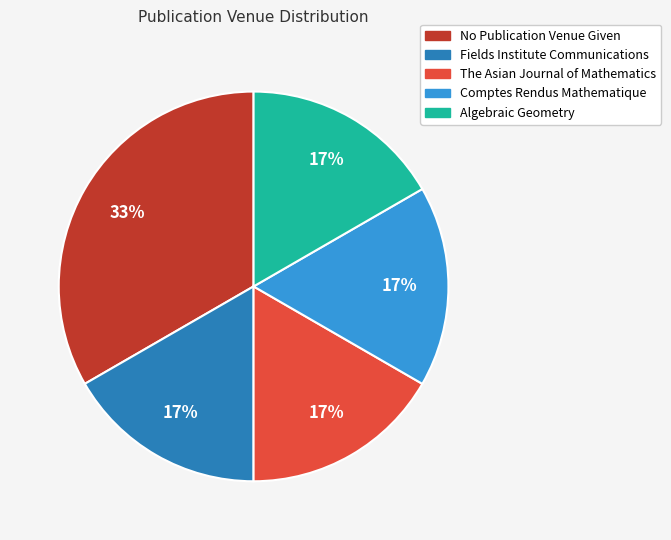

Which category has the biggest portion of the pie?

No Publication Venue Given